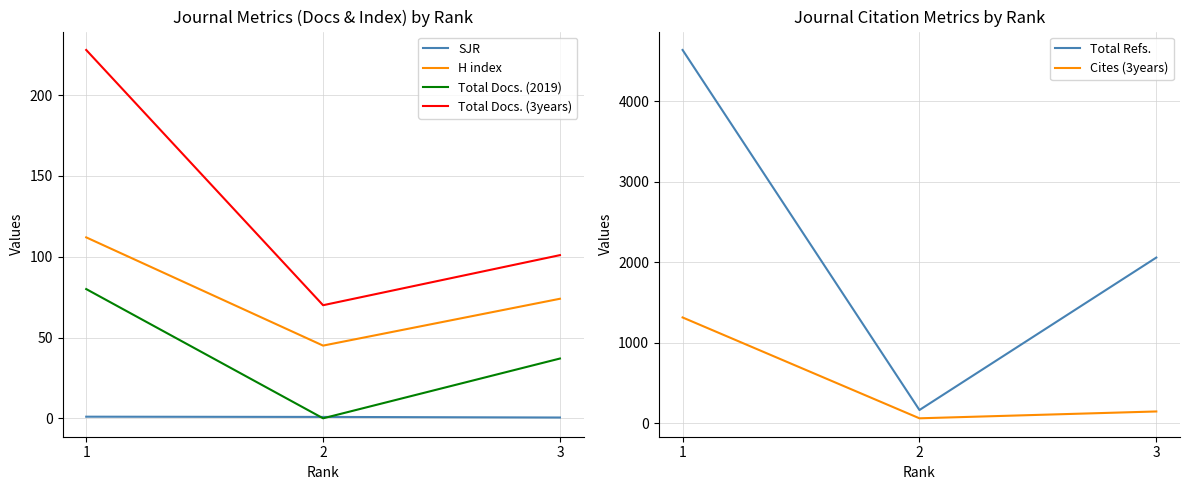

Does the chart have visible grid lines?

Yes